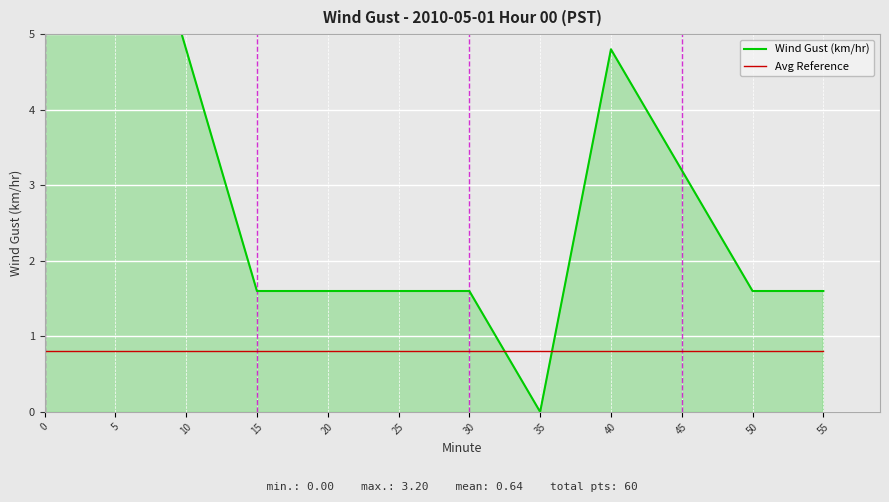

At 35, list the series in order from smallest to largest.

Wind Gust (km/hr), Avg Reference